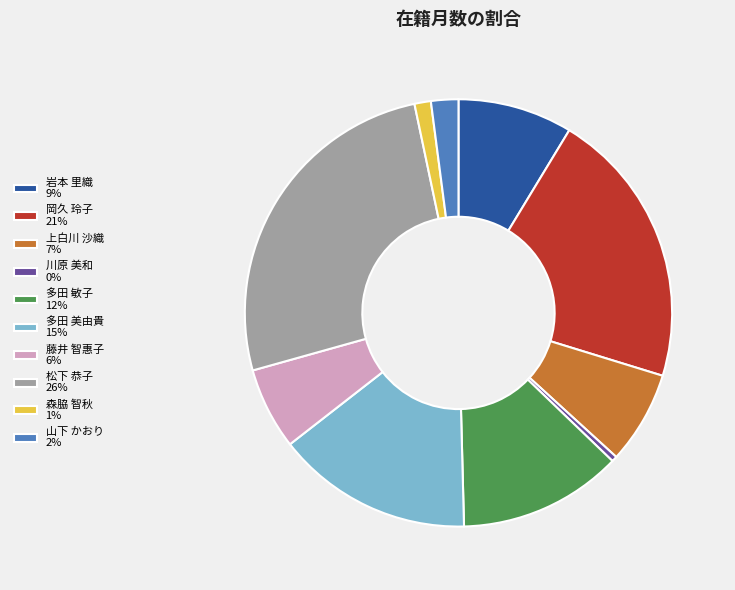

Is it true that 上白川 沙織 is 20% of the pie?

False